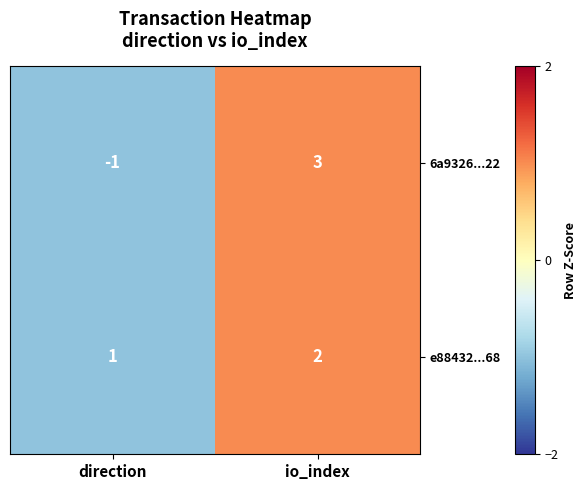

How many distinct data groups are displayed?

2